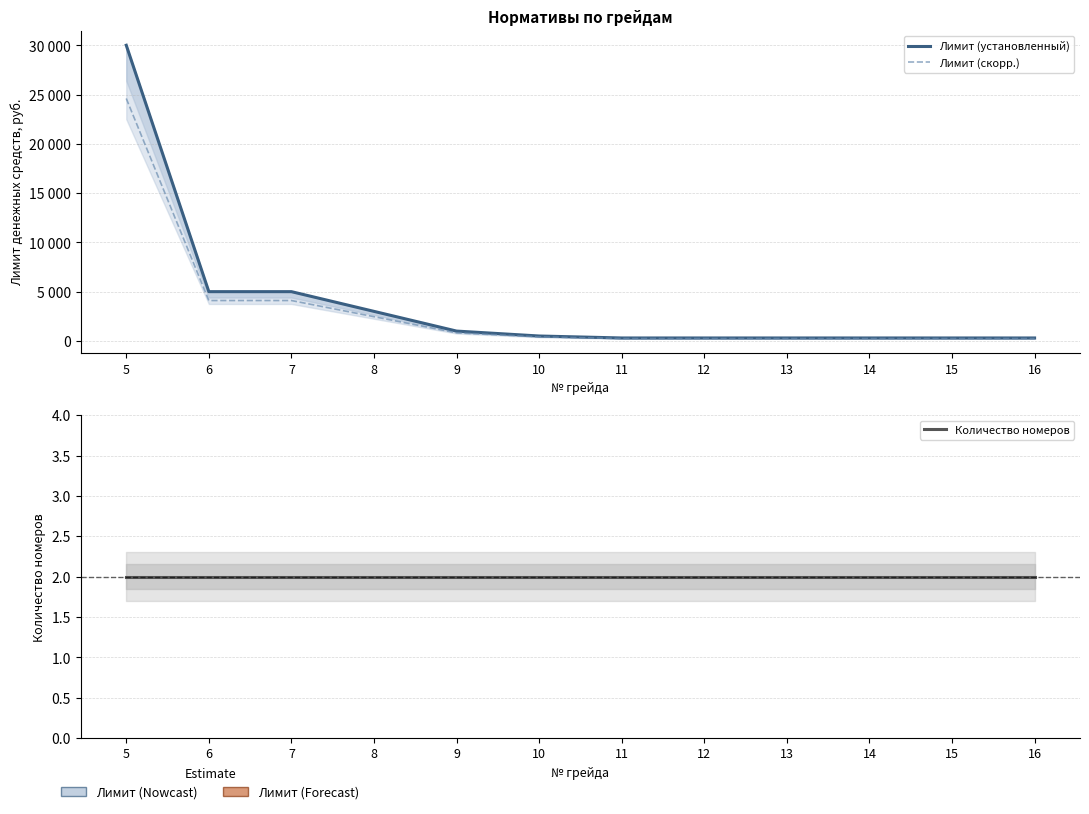

True or false: Лимит (установленный) and Лимит (скорр.) cross at least once.

False